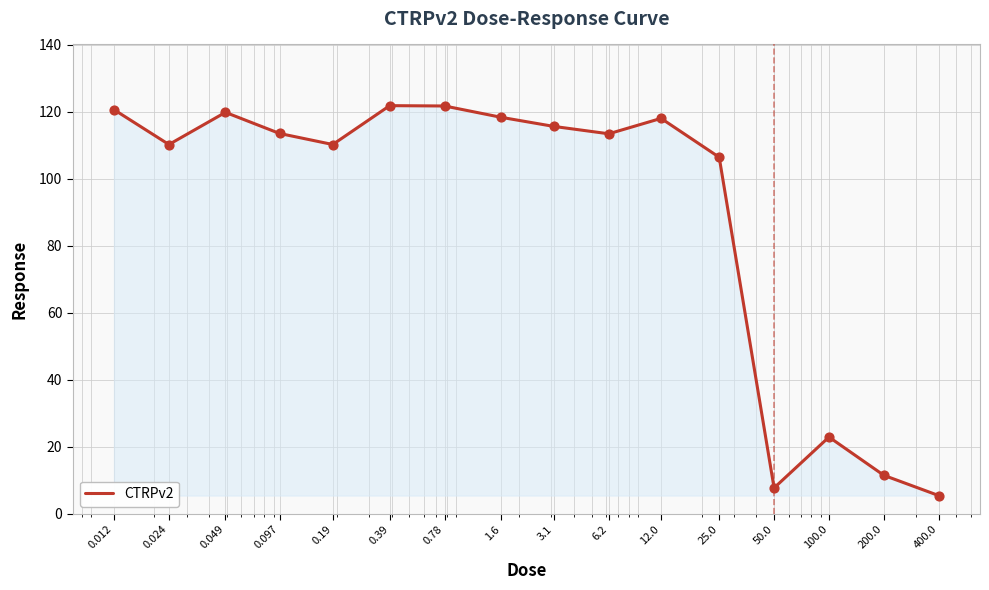

What is the difference between the maximum and minimum values?

116.4